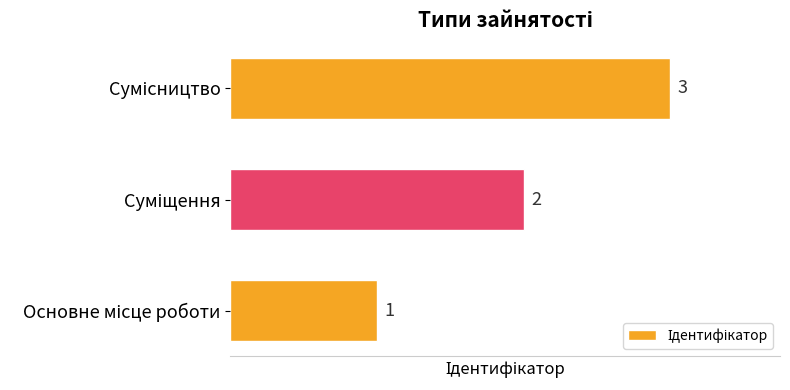

What is the maximum value shown in the chart?

3